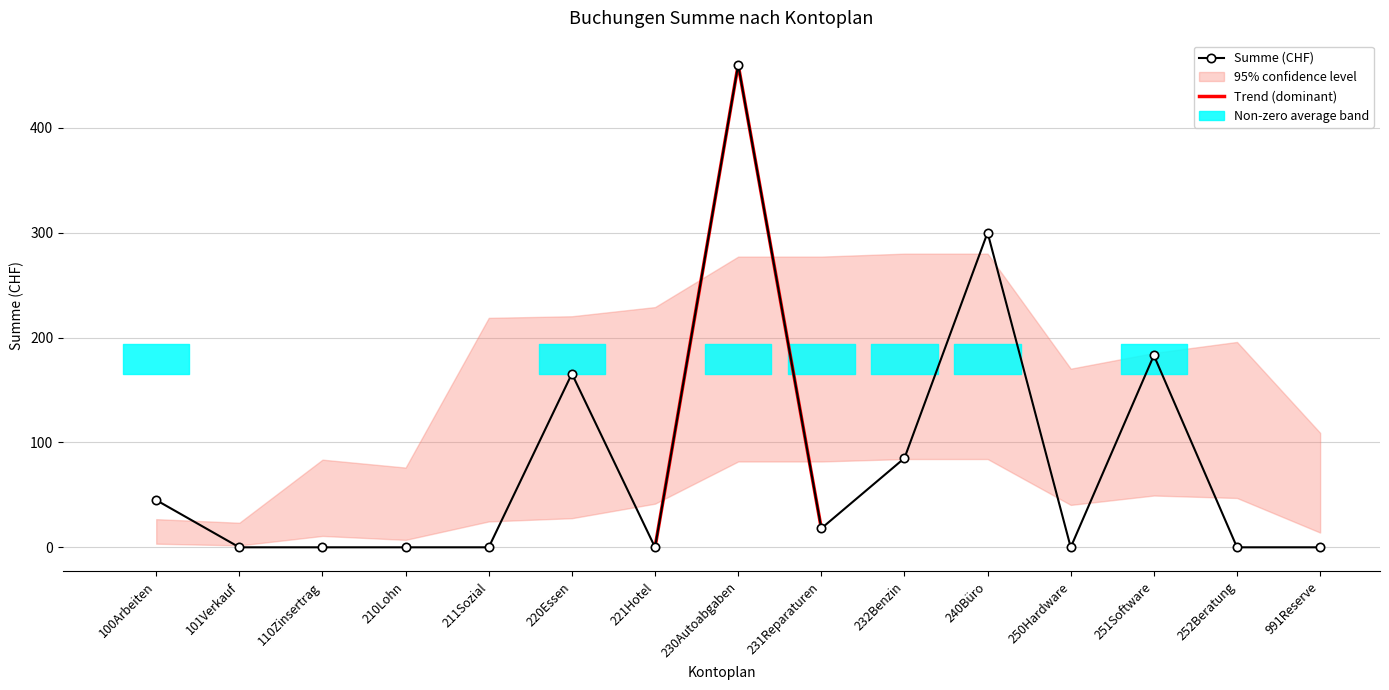

At which label is the value closest to 230?

251Software